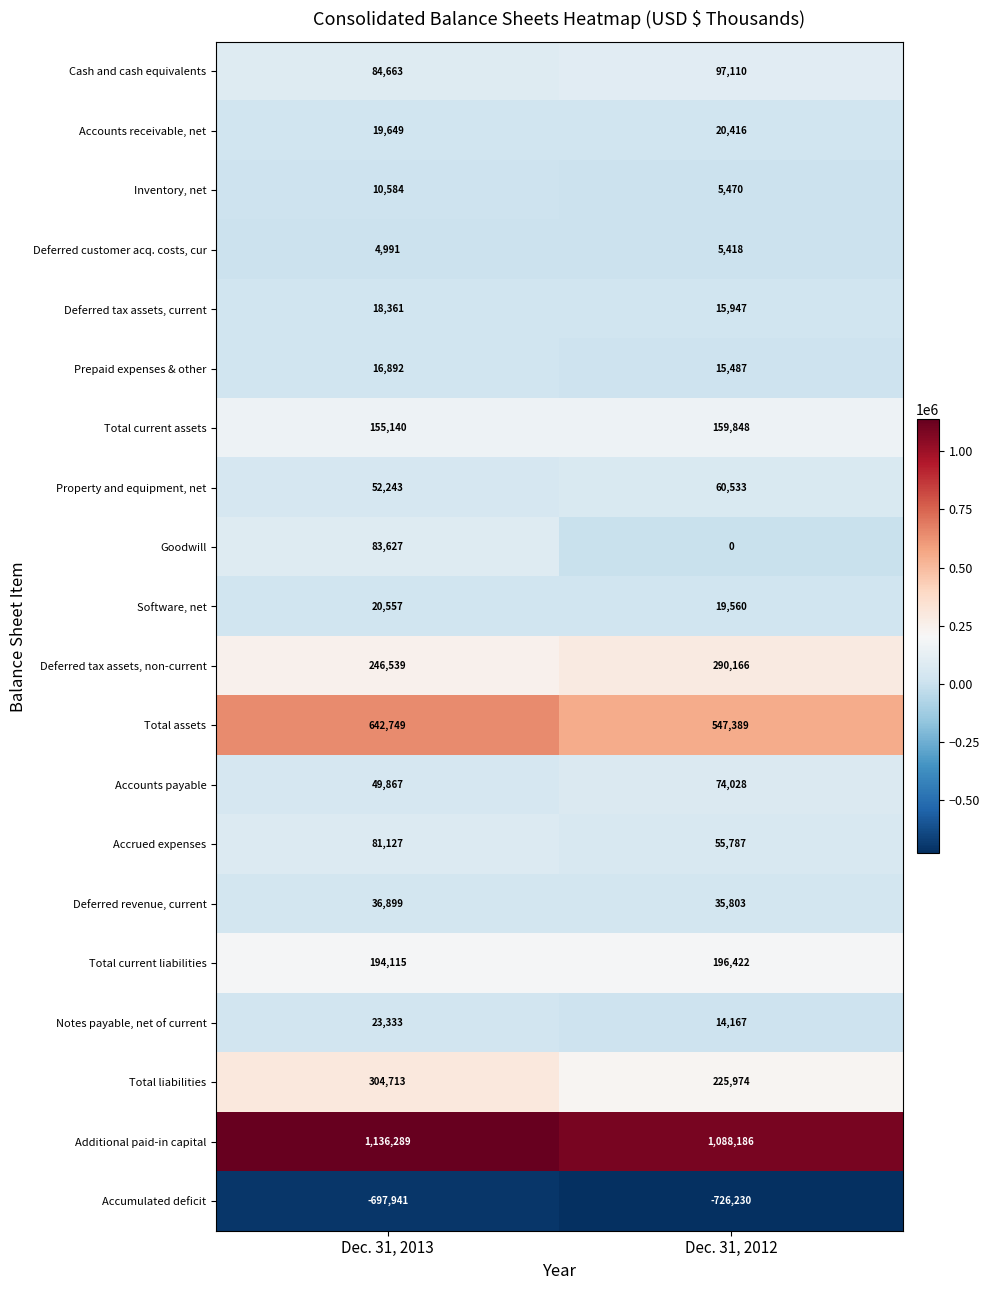

Read the Accounts payable value at Dec. 31, 2012, to the nearest 10.

74030